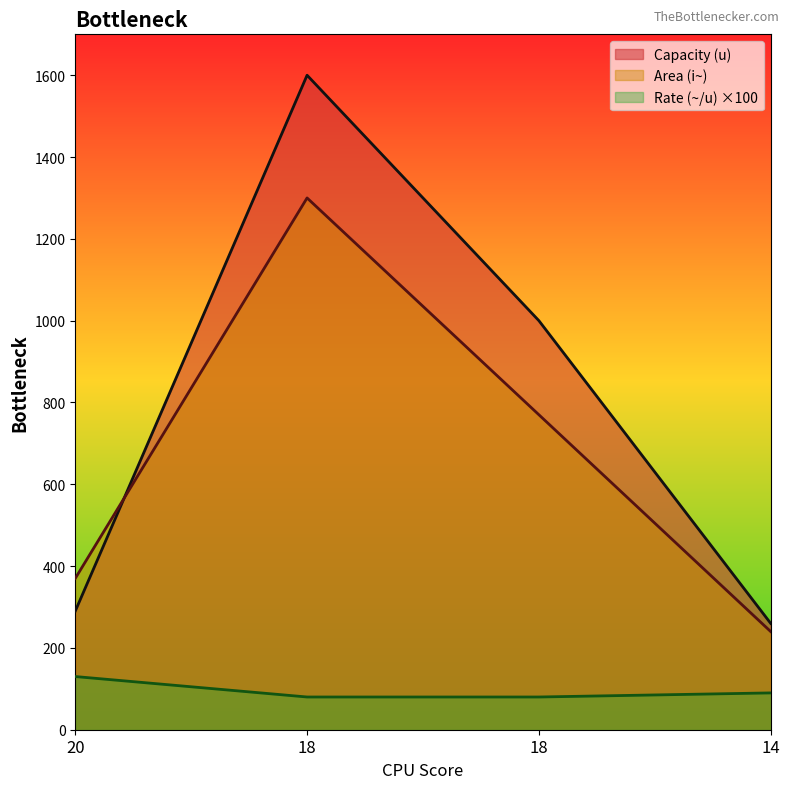

True or false: Rate (~/u) has more than 1 points higher than both neighbors.

False